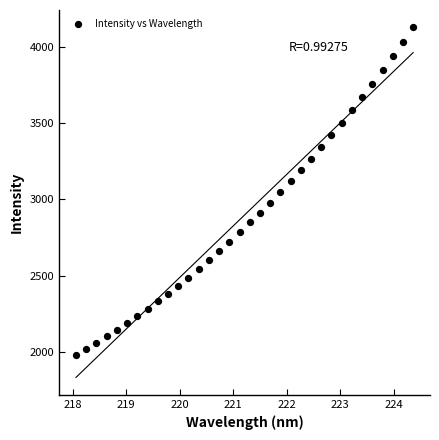

What is the range of X values (max minus min)?

6.3